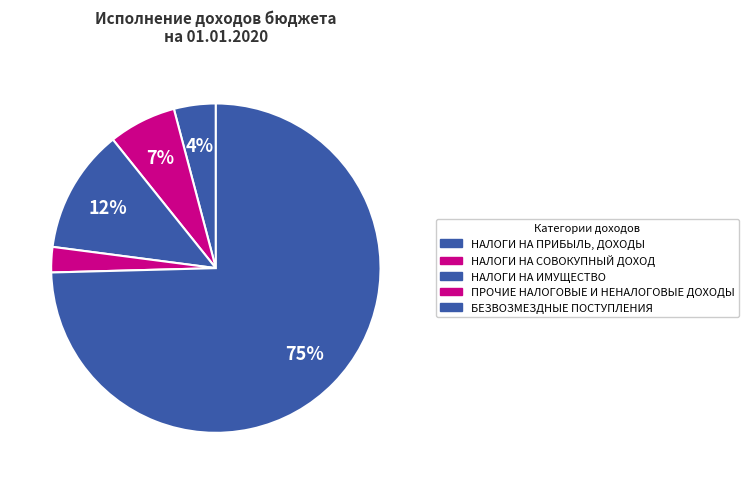

To the nearest percent, what percentage of the pie is БЕЗВОЗМЕЗДНЫЕ ПОСТУПЛЕНИЯ?

75%